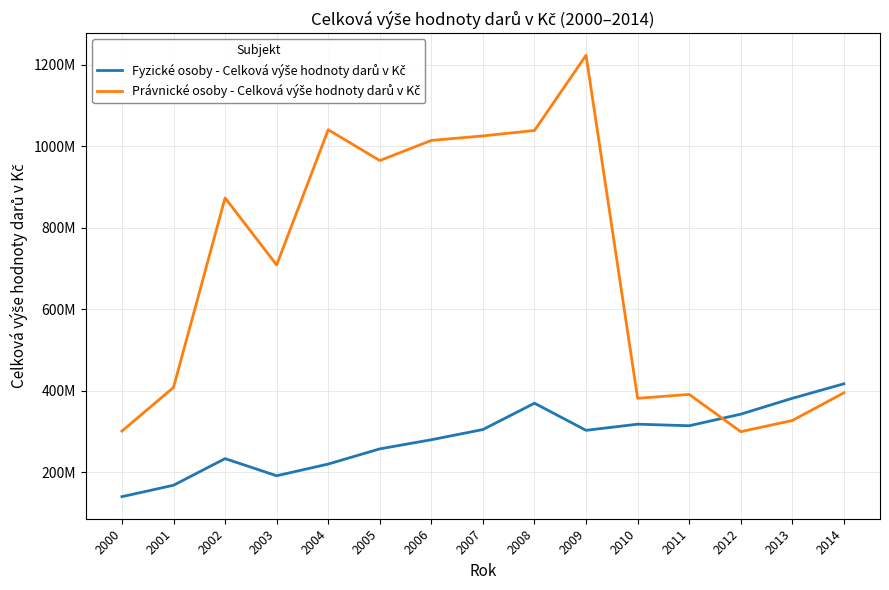

Where does the Právnické osoby - Celková výše hodnoty darů v Kč series first go above 708297368?

2002